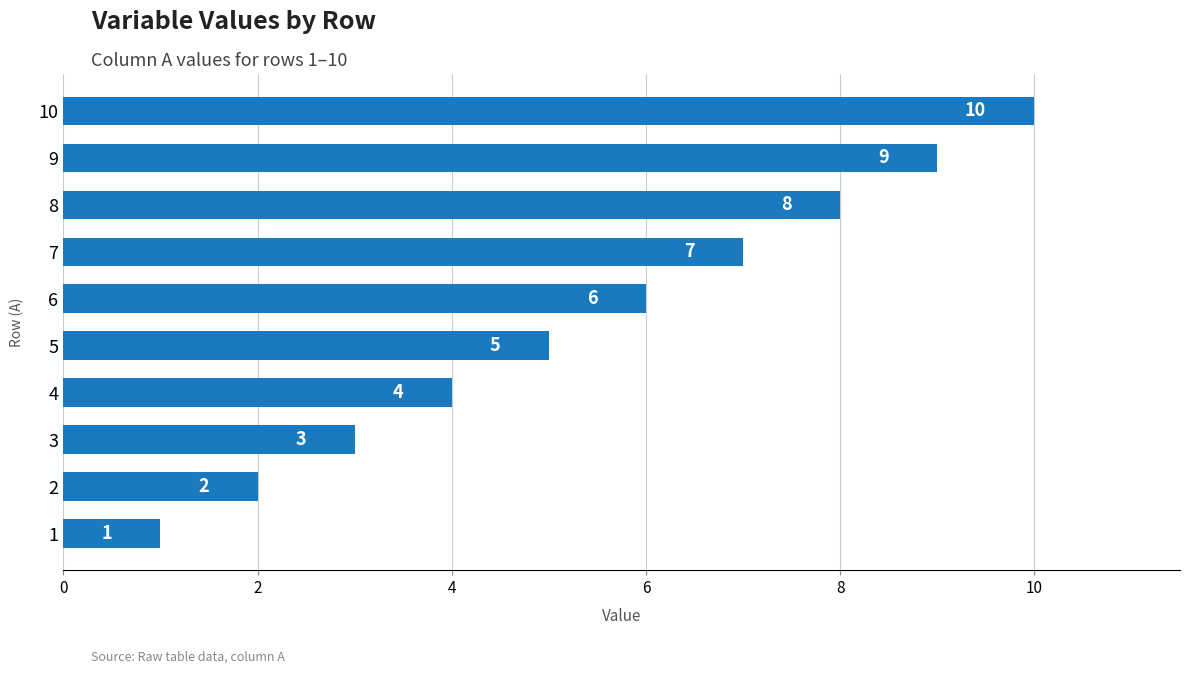

What is the sum of all values?

55